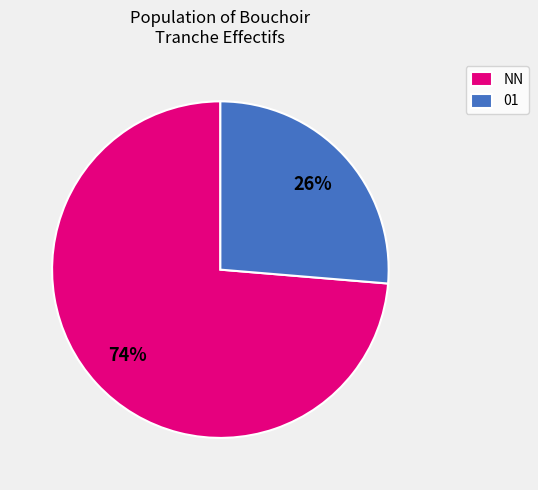

To the nearest percent, what portion does NN represent?

74%